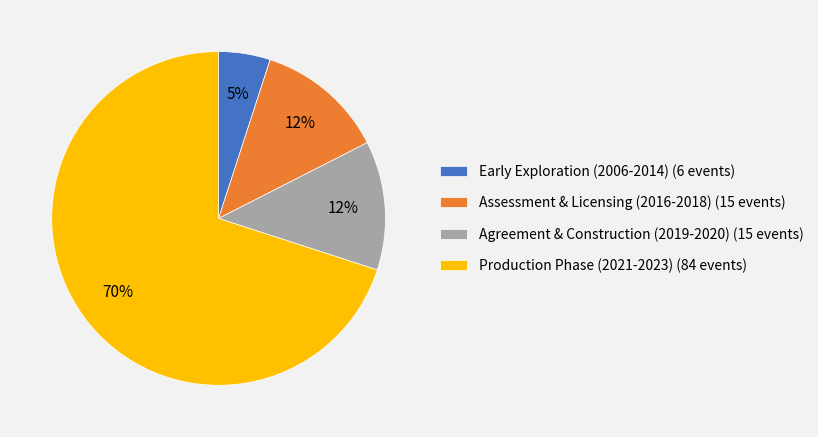

True or false: Early Exploration (2006-2014) (6 events) accounts for 5% of the total.

True